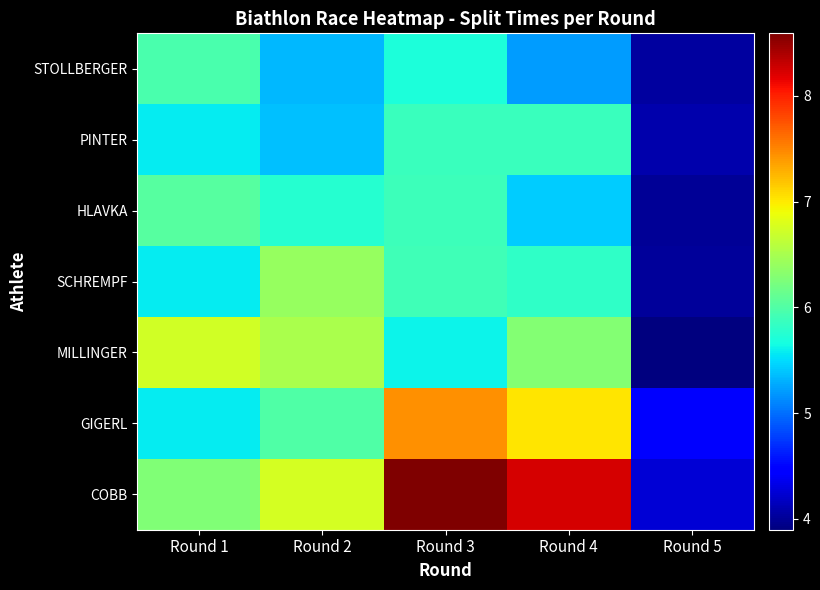

Reading left to right, what are all the values shown in this chart?

STOLLBERGER: Round 1=6.0	Round 2=5.3	Round 3=5.7	Round 4=5.2	Round 5=4.0
PINTER: Round 1=5.6	Round 2=5.4	Round 3=5.9	Round 4=5.9	Round 5=4.1
HLAVKA: Round 1=6.0	Round 2=5.8	Round 3=5.9	Round 4=5.4	Round 5=4.0
SCHREMPF: Round 1=5.6	Round 2=6.4	Round 3=5.9	Round 4=5.8	Round 5=4.0
MILLINGER: Round 1=6.7	Round 2=6.5	Round 3=5.6	Round 4=6.3	Round 5=3.9
GIGERL: Round 1=5.6	Round 2=6.0	Round 3=7.4	Round 4=7.0	Round 5=4.5
COBB: Round 1=6.3	Round 2=6.7	Round 3=8.6	Round 4=8.2	Round 5=4.3